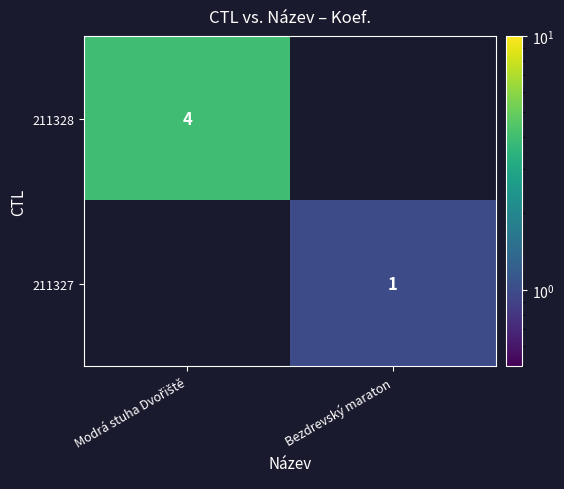

What is the minimum value shown in the chart?

1.0